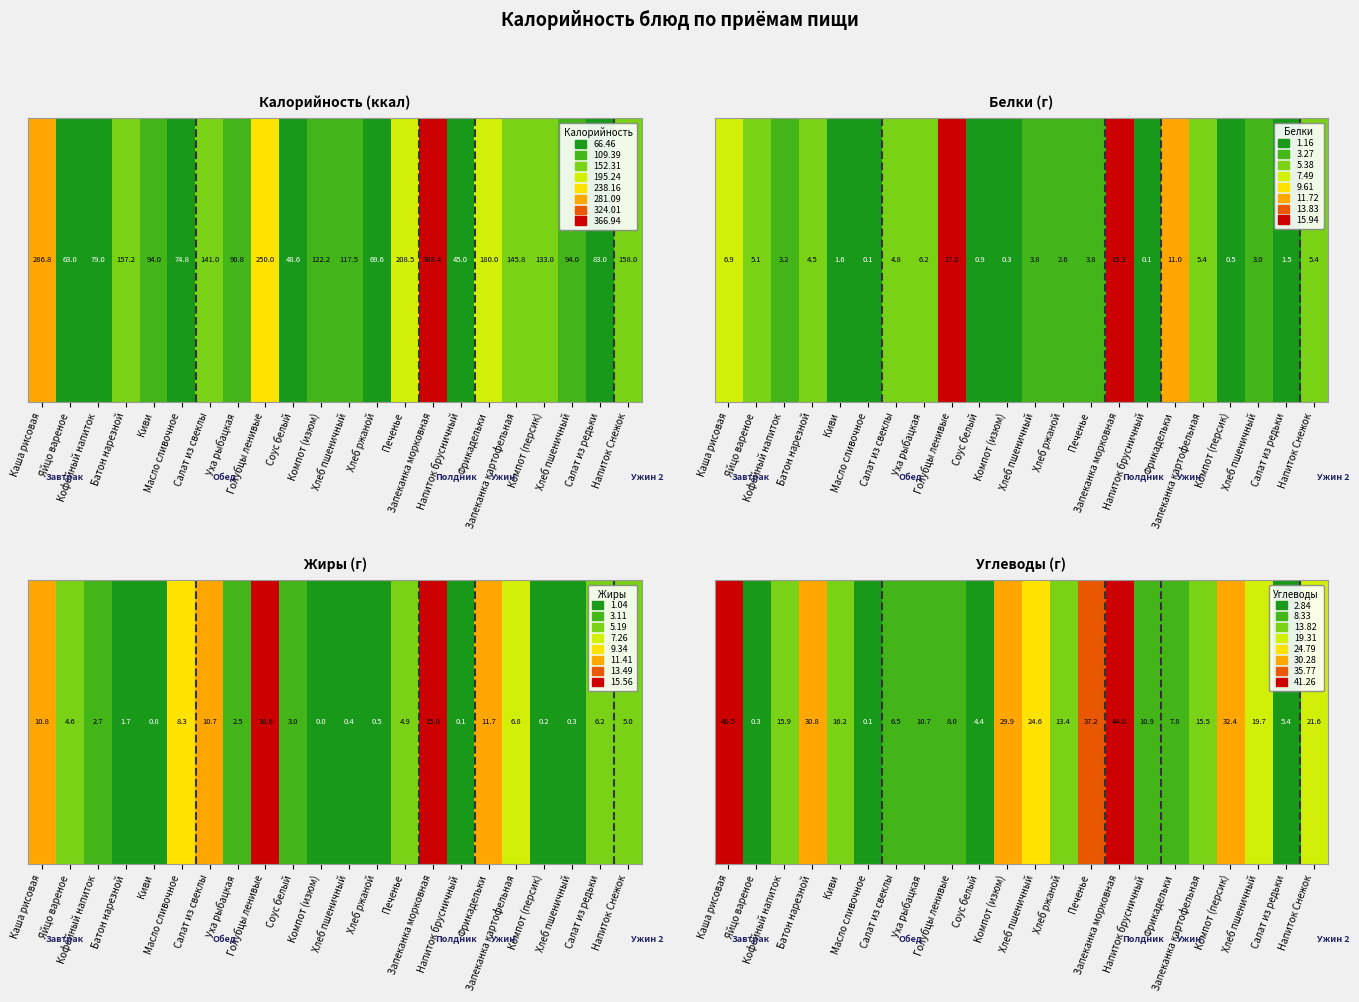

What is the sum of the values at Запеканка картофельная and Напиток Снежок?

37.1